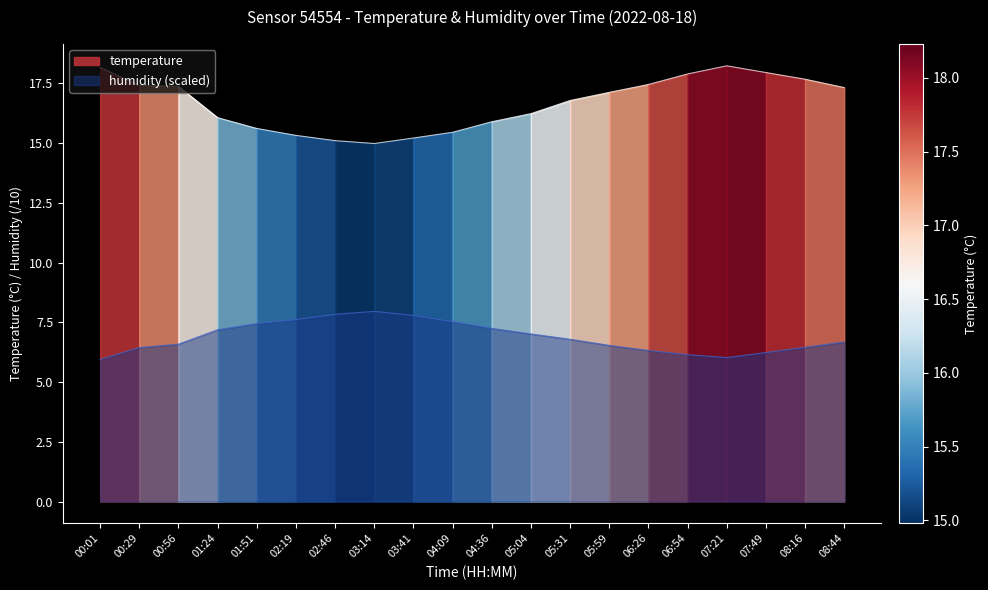

Rank the series by their average value, from lowest to highest.

humidity, temperature